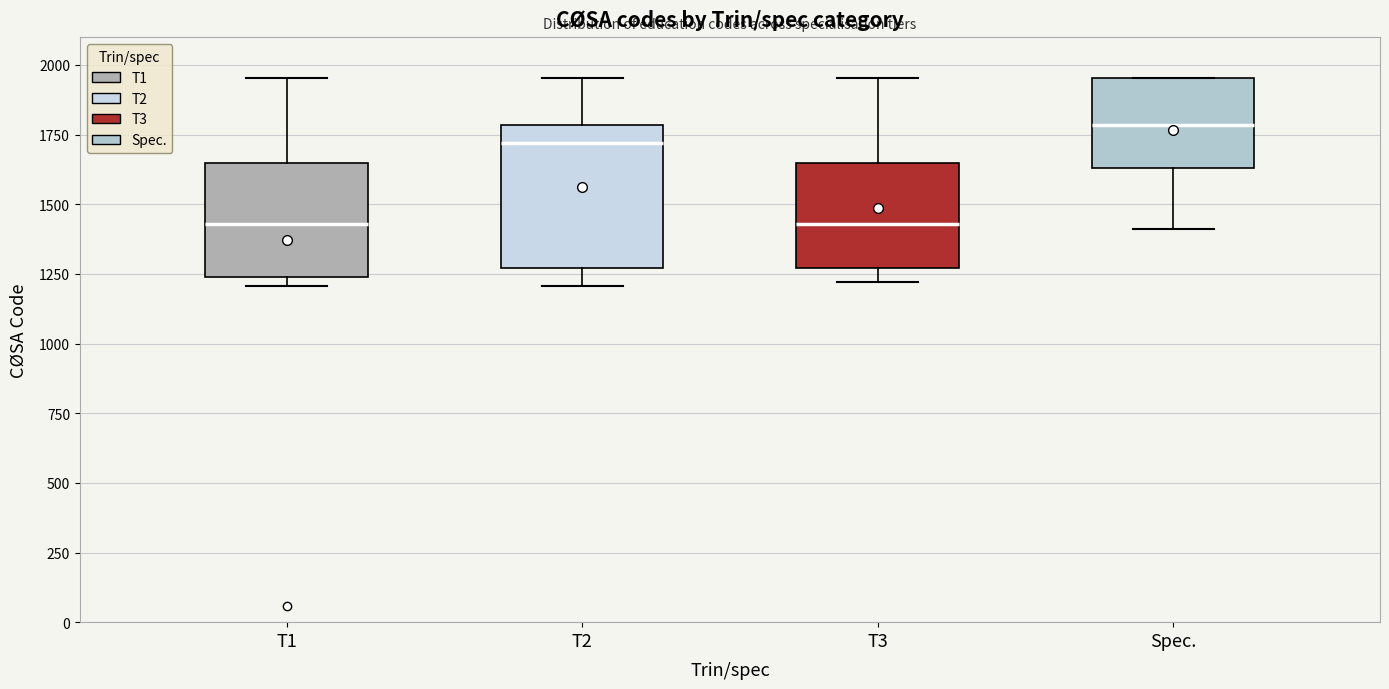

Which box's median line is the highest?

Spec.